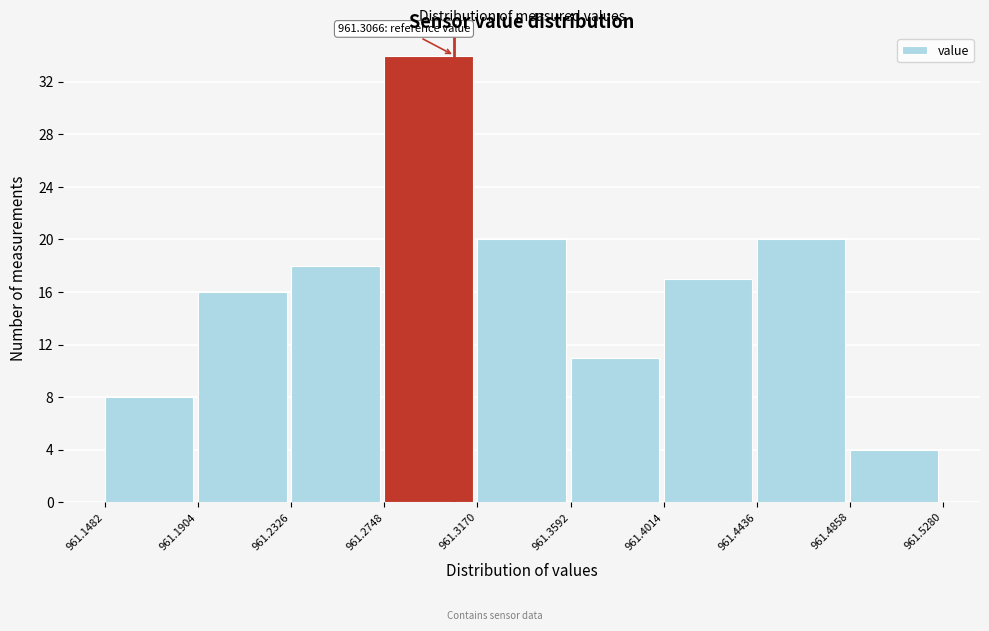

Which range on the x-axis has the tallest bar?

961.2748 to 961.3170